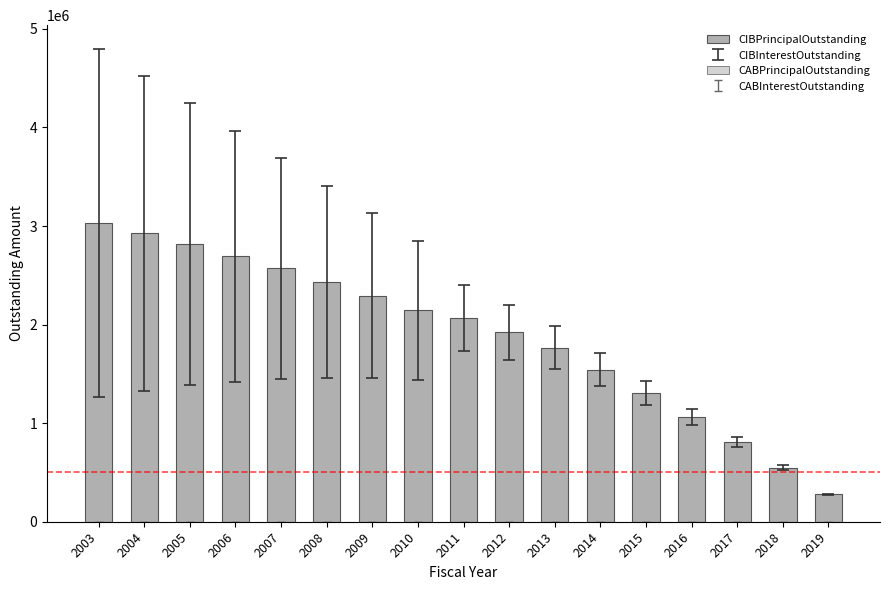

What is the maximum value shown in the chart?

3030000